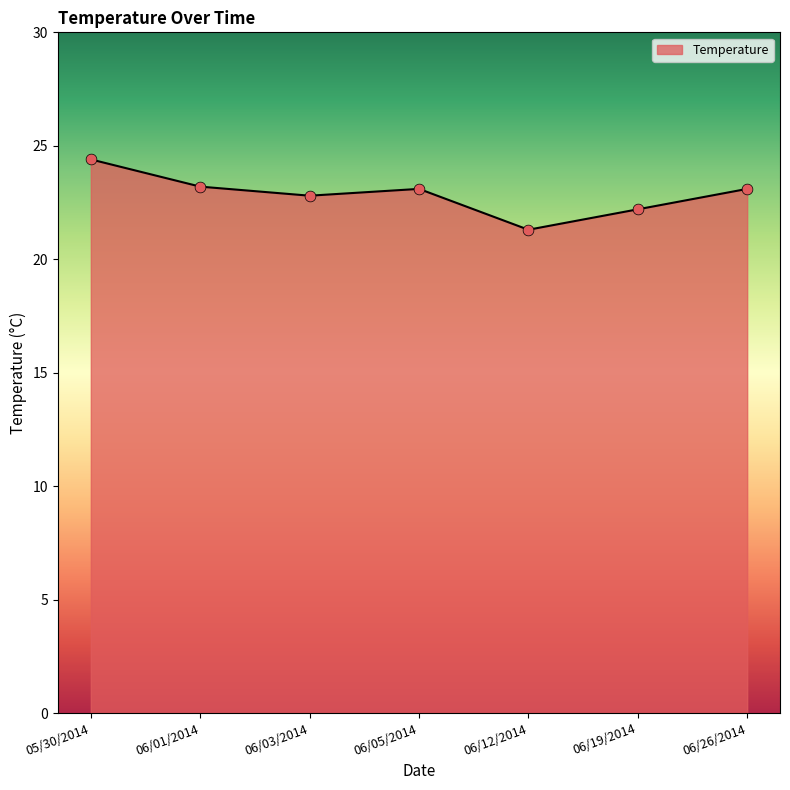

Which has a higher value, 06/01/2014 or 06/12/2014?

06/01/2014